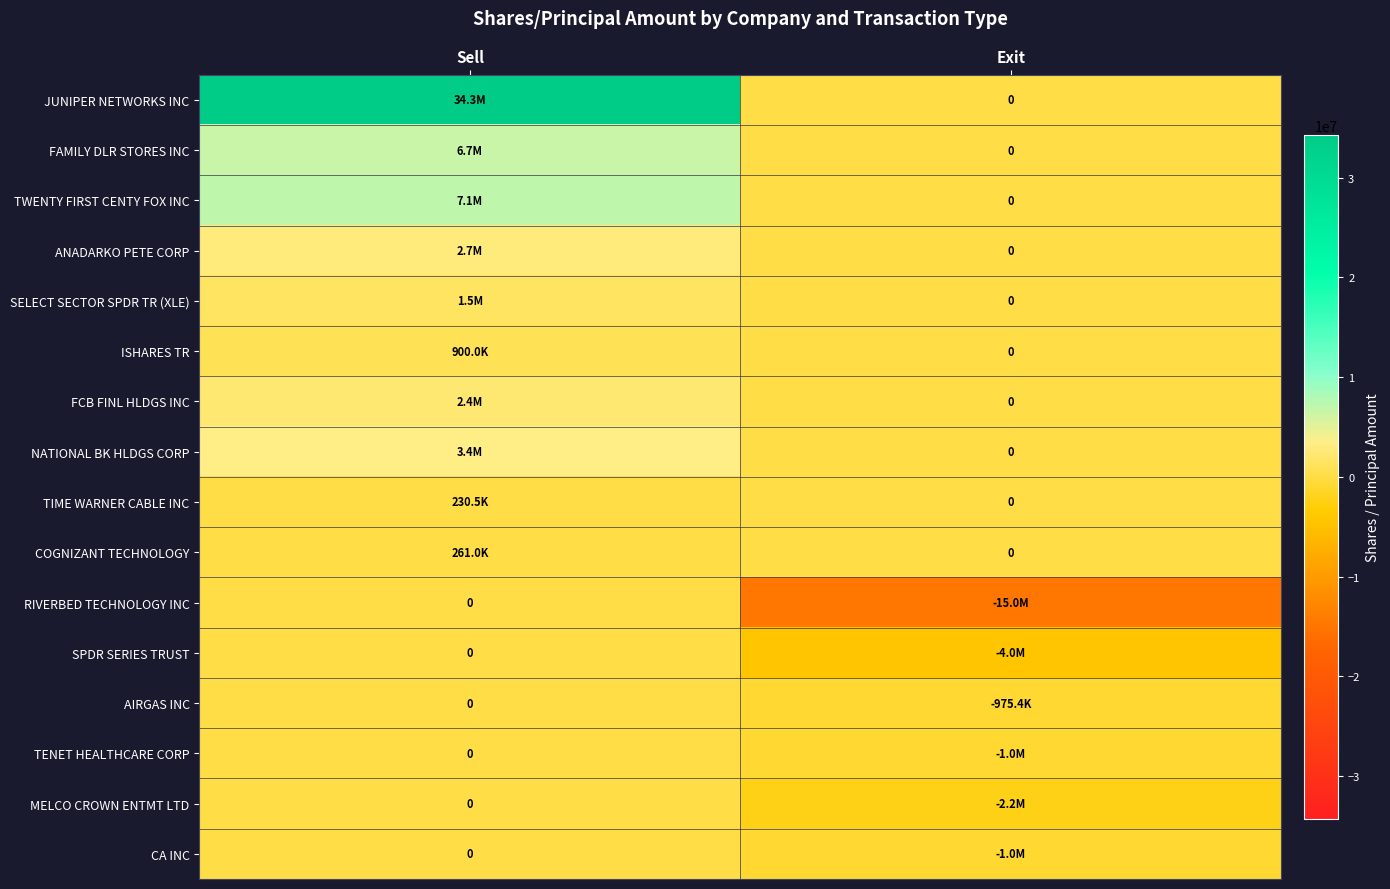

How many values in NATIONAL BK HLDGS CORP are above zero?

1